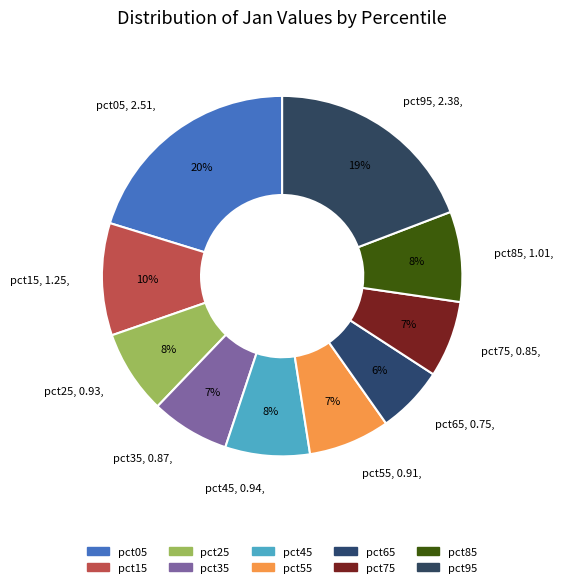

How many segments does this pie chart have?

10